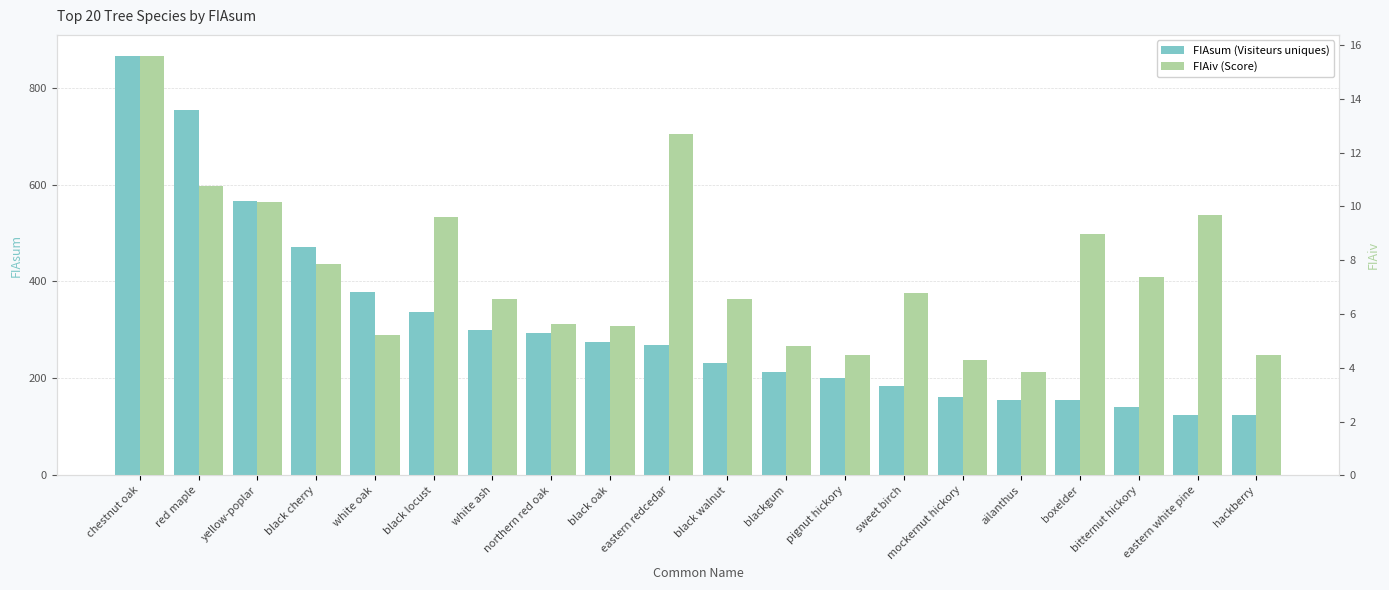

List the series in order of their peak value, highest first.

FIAsum (Visiteurs uniques), FIAiv (Score)